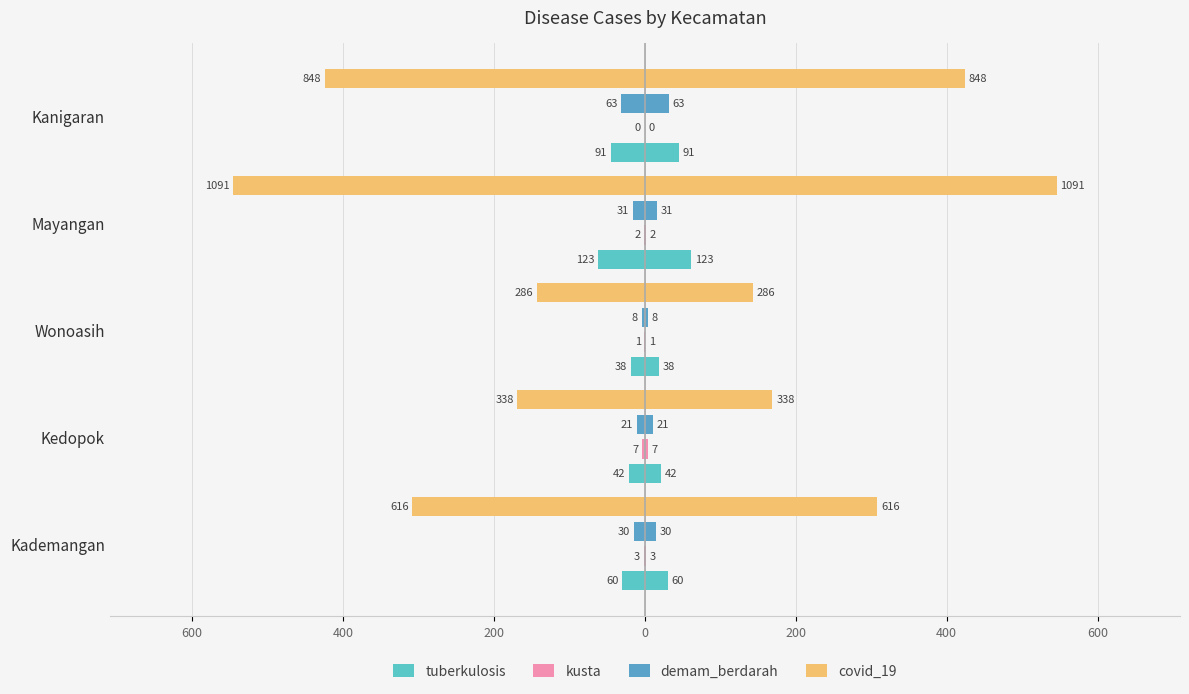

True or false: covid_19 has a value of -478.1 at Kademangan.

False